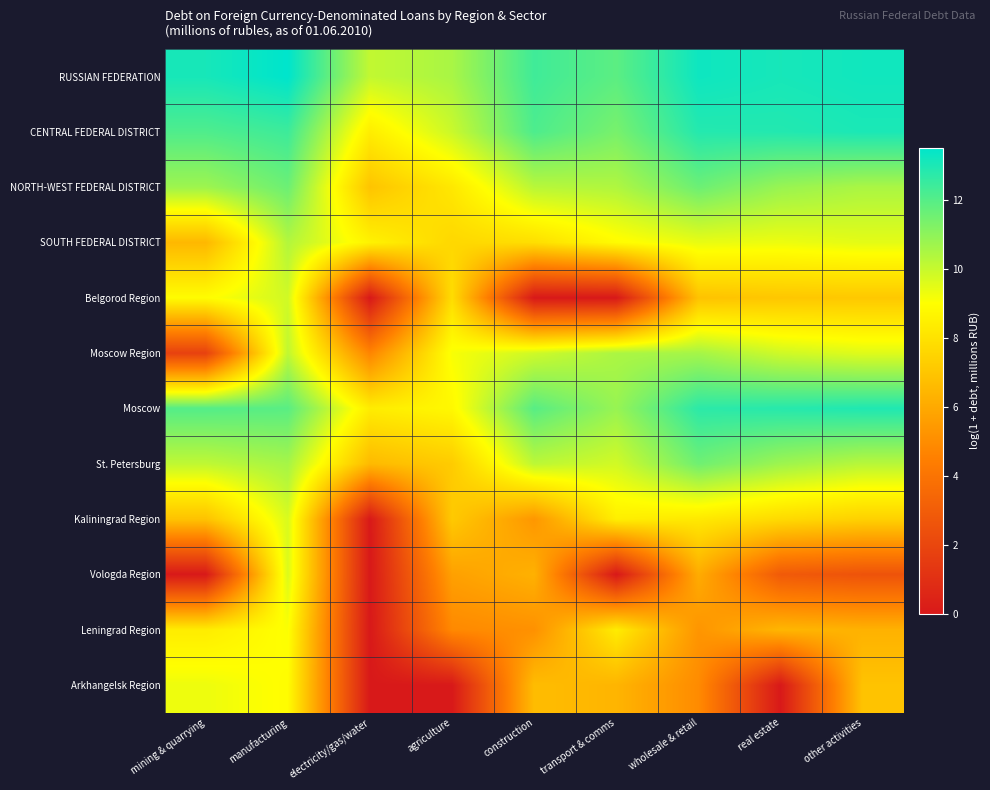

How many distinct data groups are displayed?

12